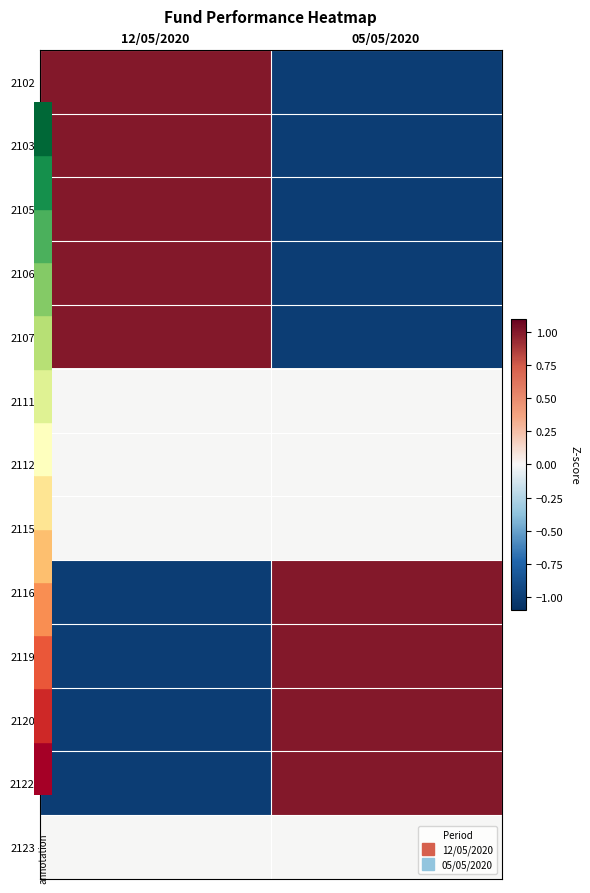

Rank the series by their maximum value, from highest to lowest.

2103, 2120, 2107, 2102, 2116, 2119, 2122, 2105, 2106, 2111, 2112, 2115, 2123